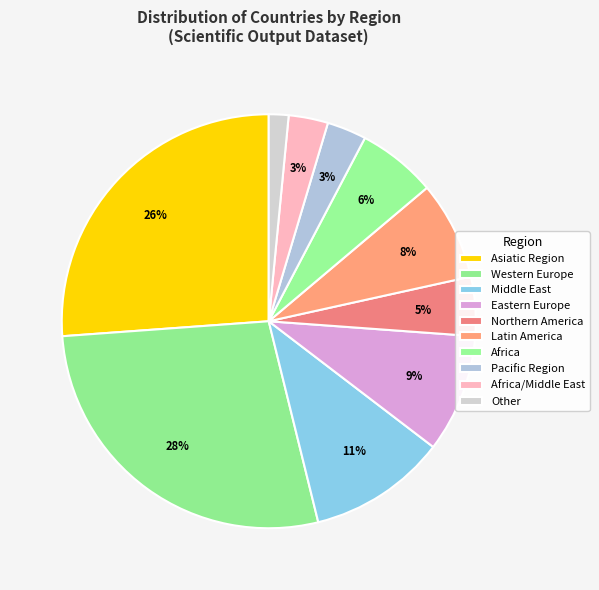

How many slices are in this pie chart?

10